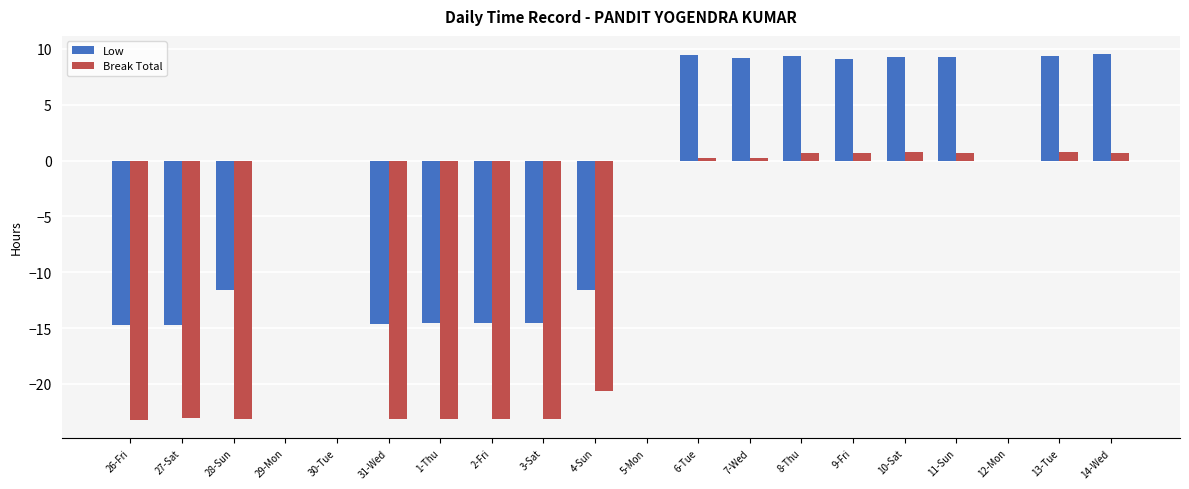

What is the average value of the Break Total series?

-8.9